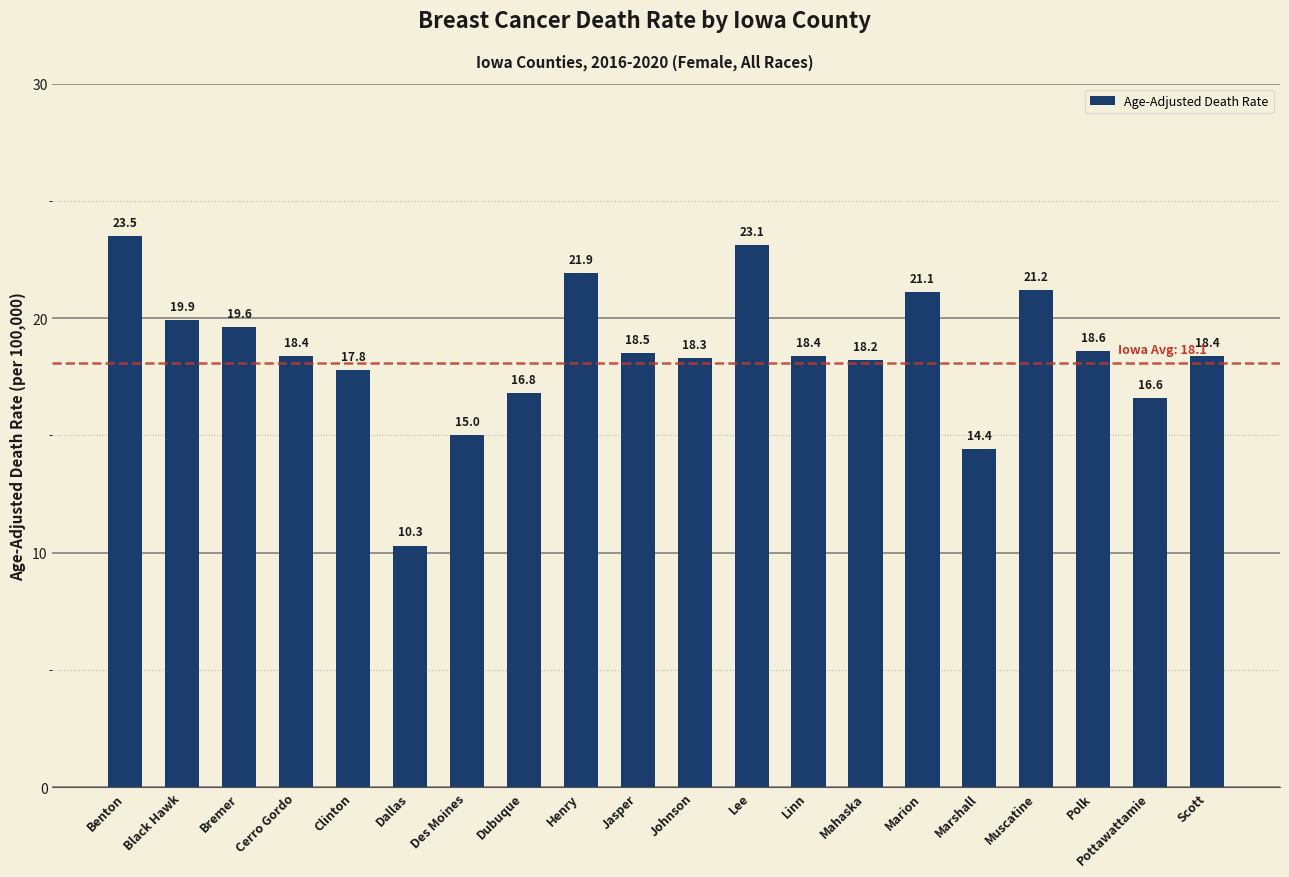

Reading left to right, transcribe all the data shown in this chart.

23.5	19.9	19.6	18.4	17.8	10.3	15.0	16.8	21.9	18.5	18.3	23.1	18.4	18.2	21.1	14.4	21.2	18.6	16.6	18.4